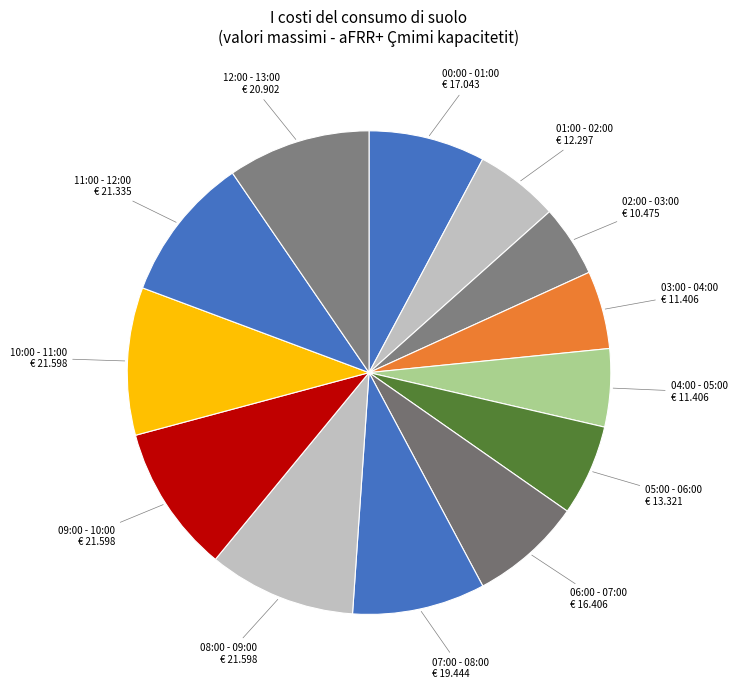

Count the number of slices in the pie.

13